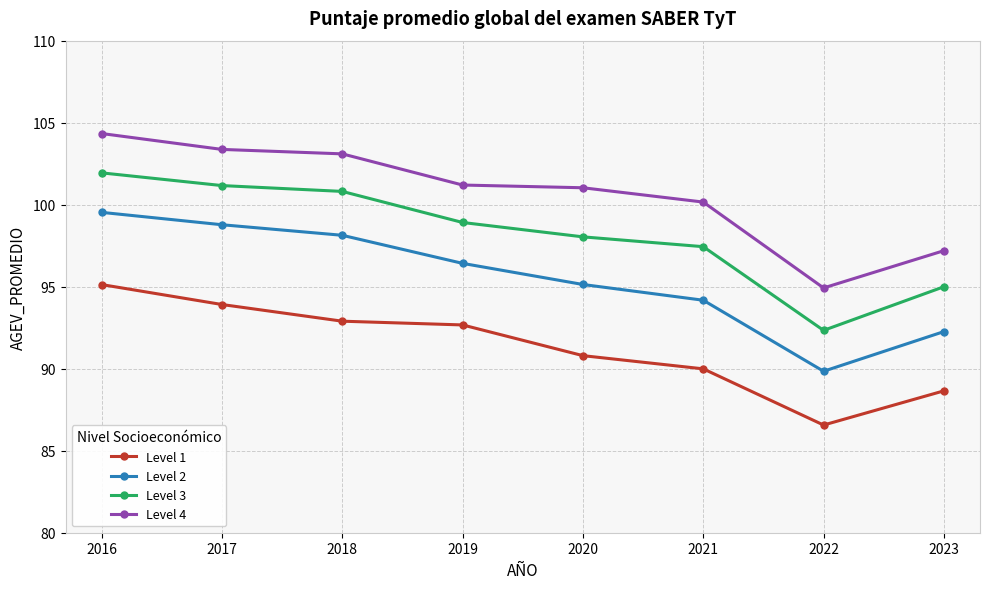

Is the value of Level 1 at 2020 greater than the value of Level 4 at 2019?

No